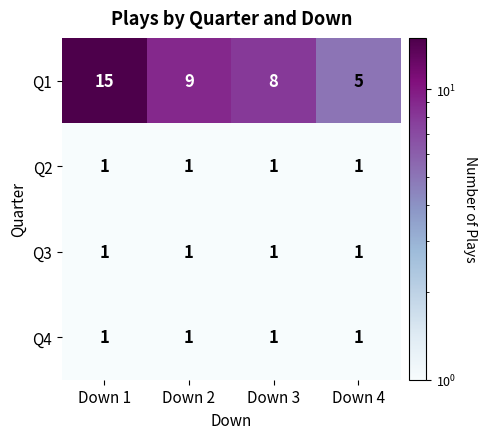

How many data points does each series have?

4